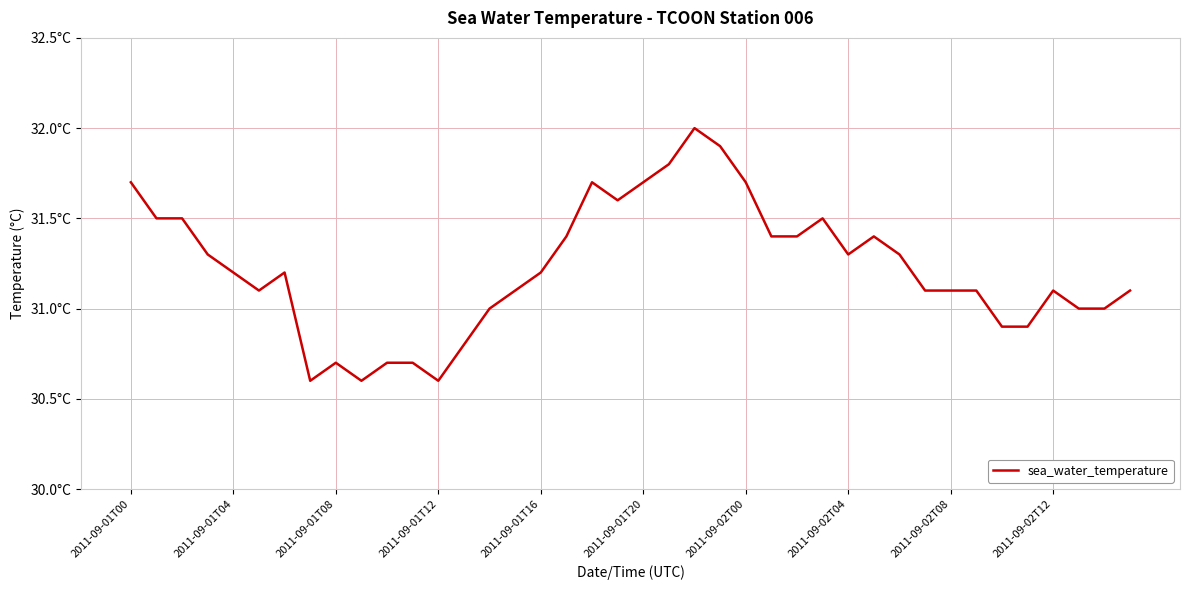

Does the chart have visible grid lines?

Yes